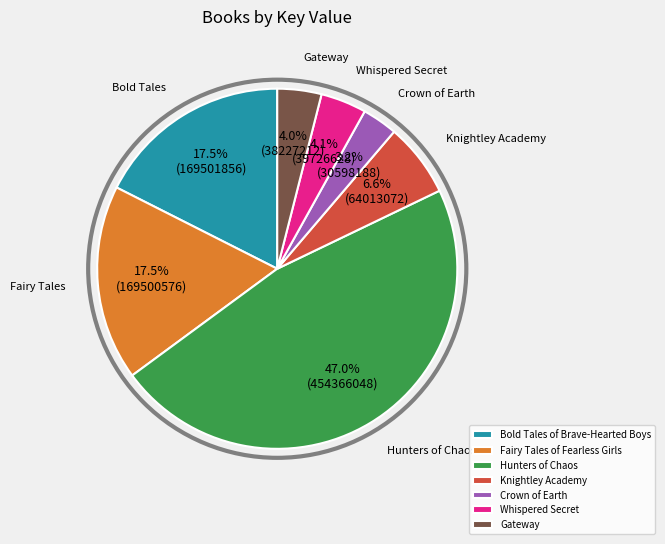

Which has a higher value, Fairy Tales of Fearless Girls or Knightley Academy?

Fairy Tales of Fearless Girls